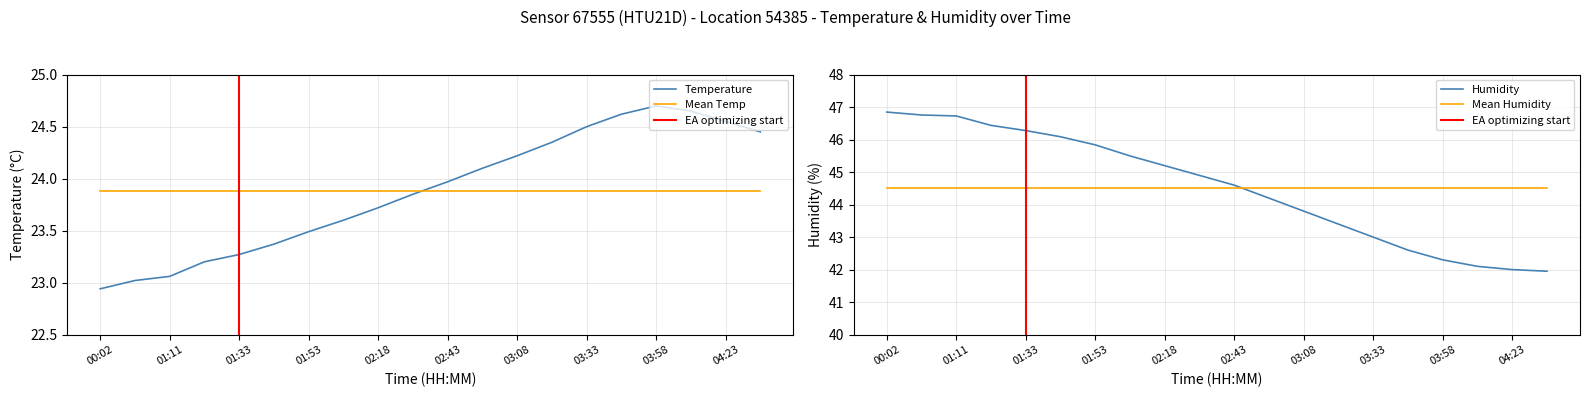

Reading left to right, extract all data points from this chart.

22.9	23.0	23.1	23.2	23.3	23.4	23.5	23.6	23.7	23.9	24.0	24.1	24.2	24.4	24.5	24.6	24.7	24.6	24.6	24.4